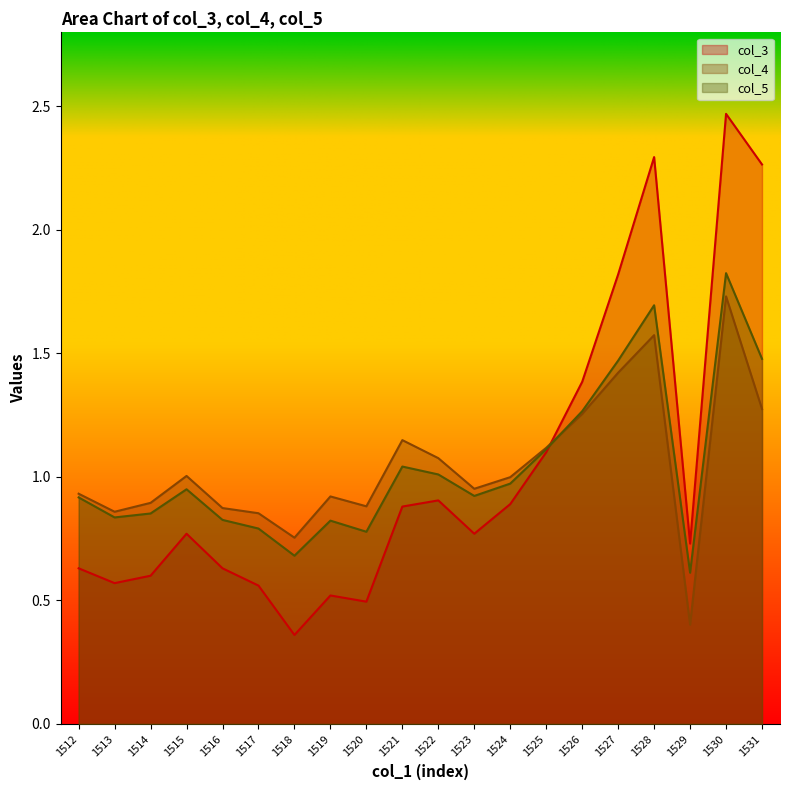

What is the total value across all series at 1530?

6.0